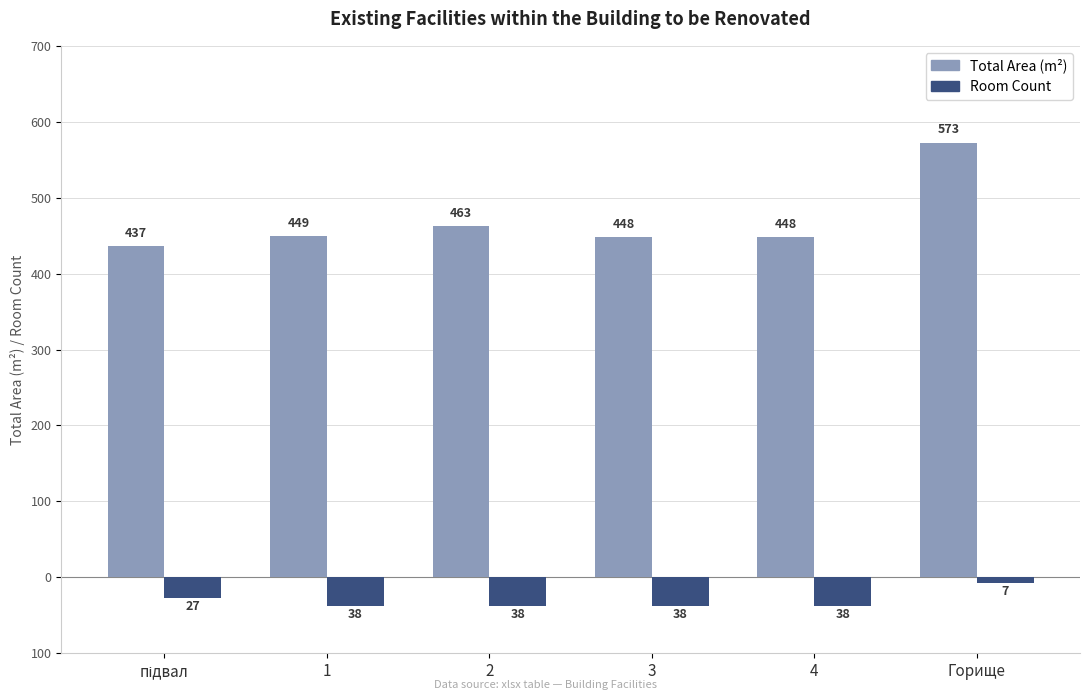

What is the spread (max minus min) of values at Горище?

579.6